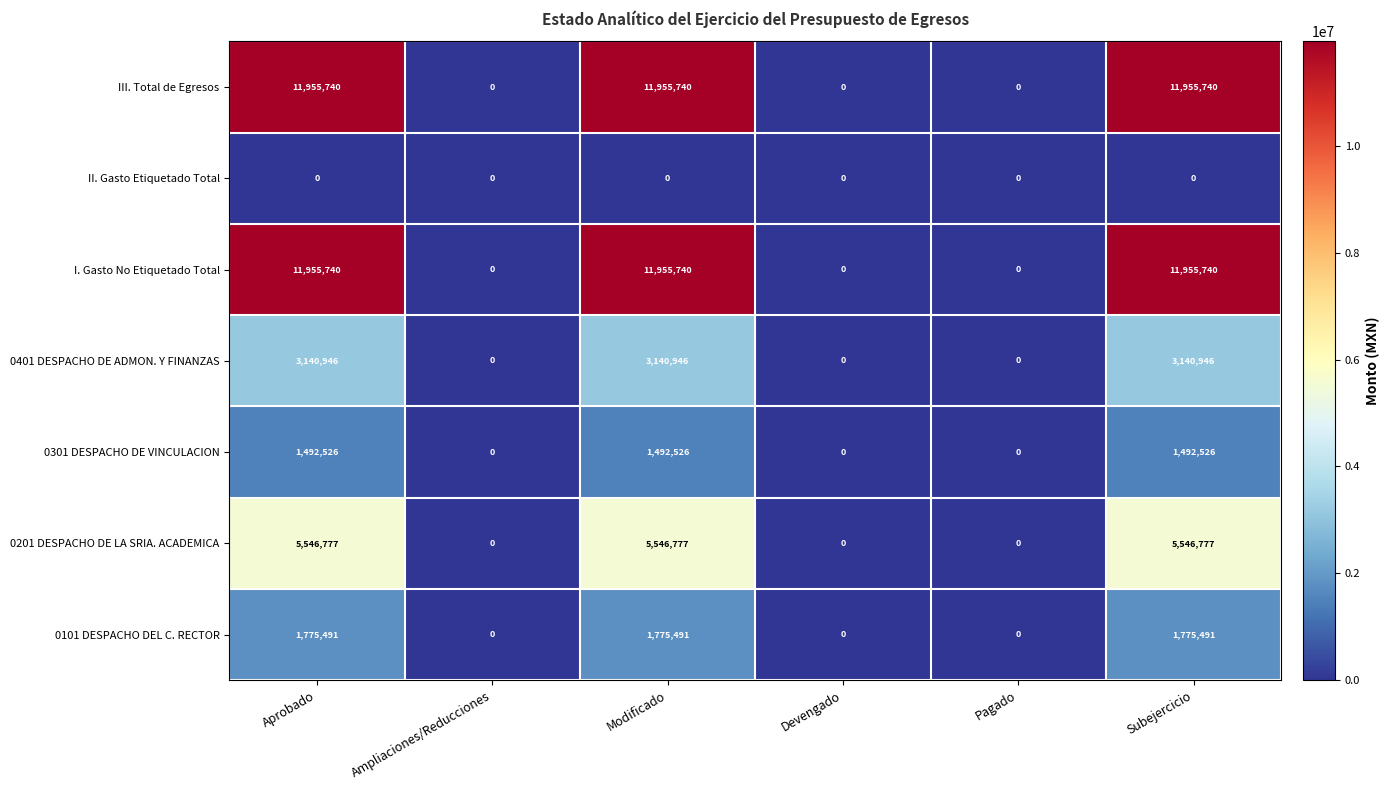

What is the difference between the I. Gasto No Etiquetado Total values at Subejercicio and Pagado?

11955740